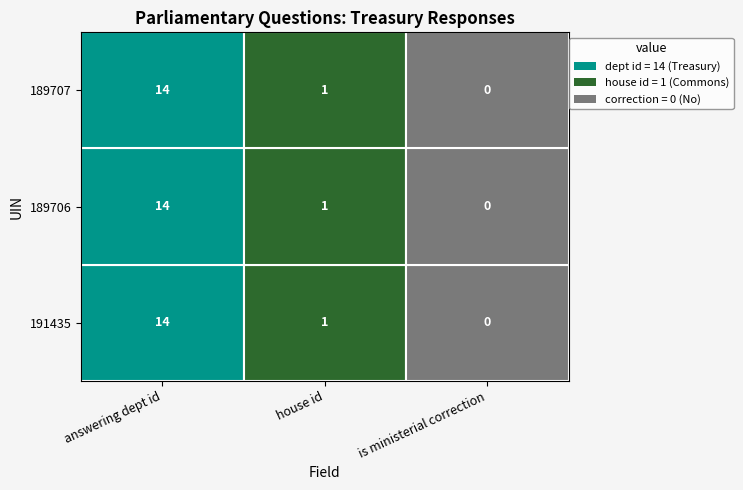

List the labels in order of House of Commons value, largest first.

0, 1, 2